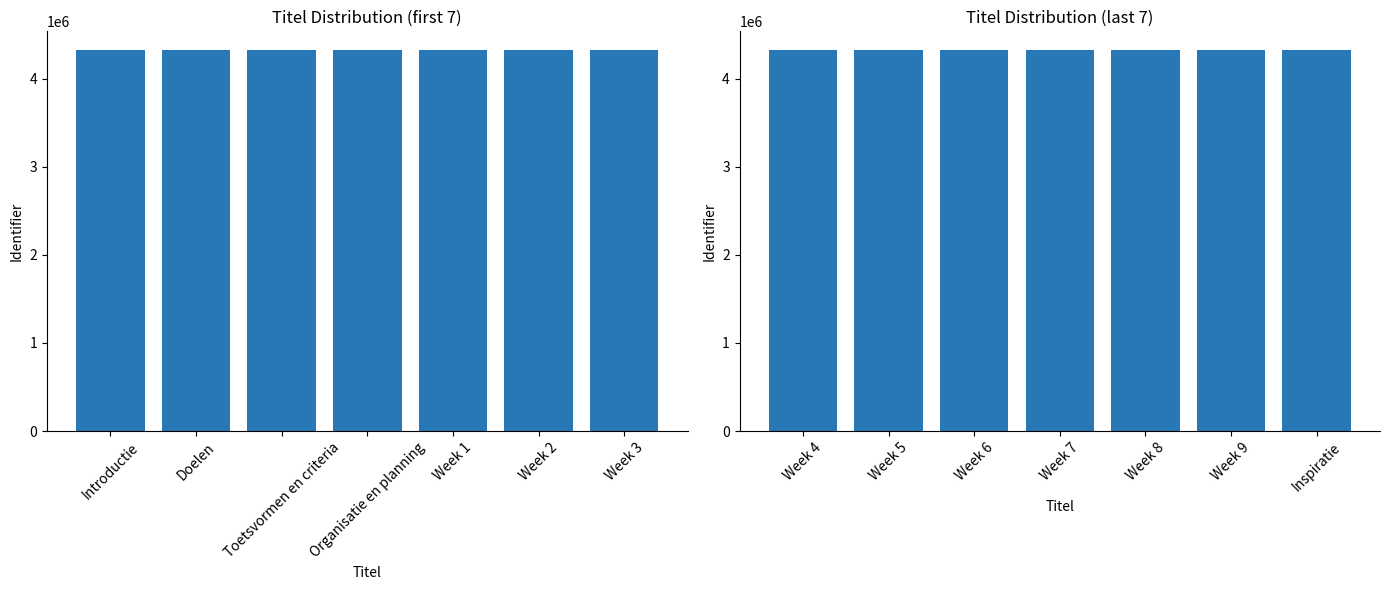

What is the value of the Identifier (first 7) bar at the 6th from the left?

4320241